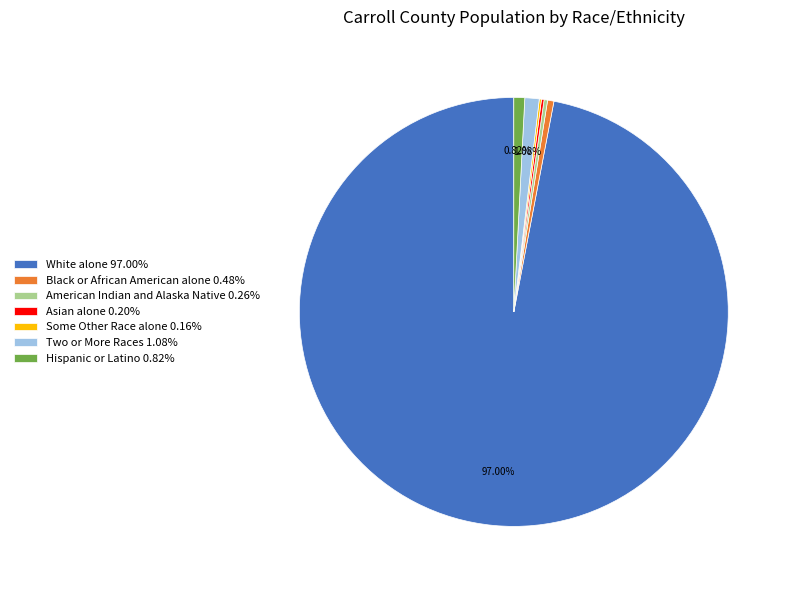

Is there a majority slice in this chart?

Yes